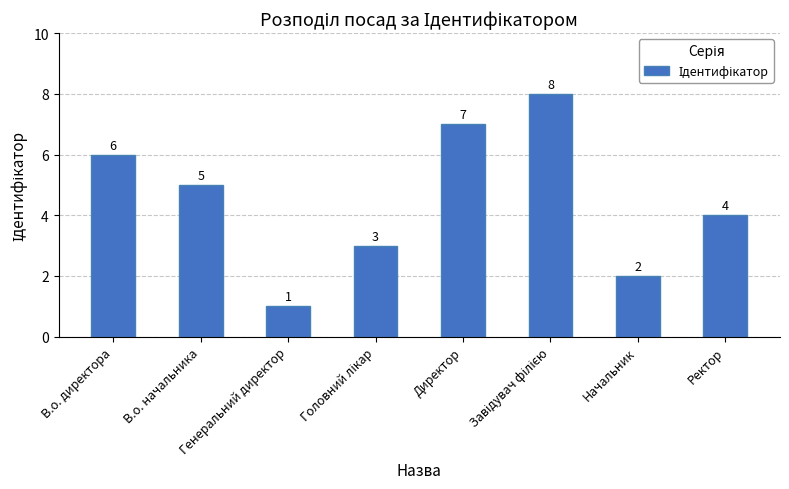

What is the difference between the maximum and minimum values?

7